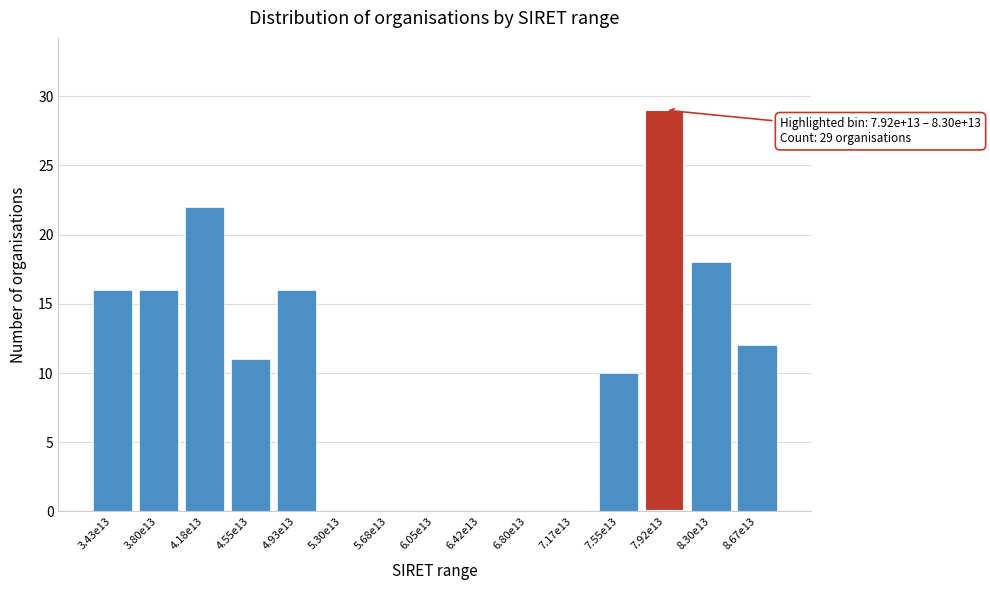

Reading left to right, what are all the values shown in this chart?

3.43e13=16	3.80e13=16	4.18e13=22	4.55e13=11	4.93e13=16	5.30e13=0	5.68e13=0	6.05e13=0	6.42e13=0	6.80e13=0	7.17e13=0	7.55e13=10	7.92e13=29	8.30e13=18	8.67e13=12